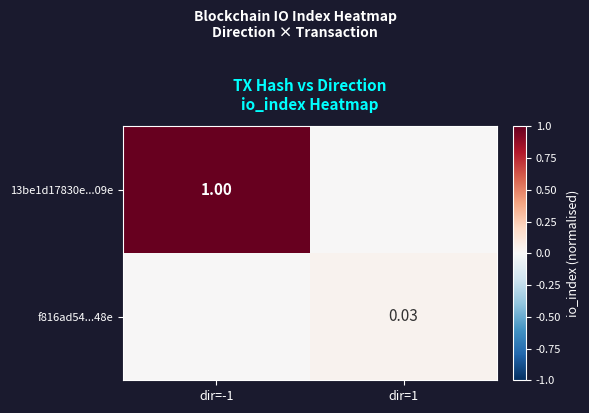

The value of 13be1d17830e...09e at dir=-1 is 1.0. True or false?

True